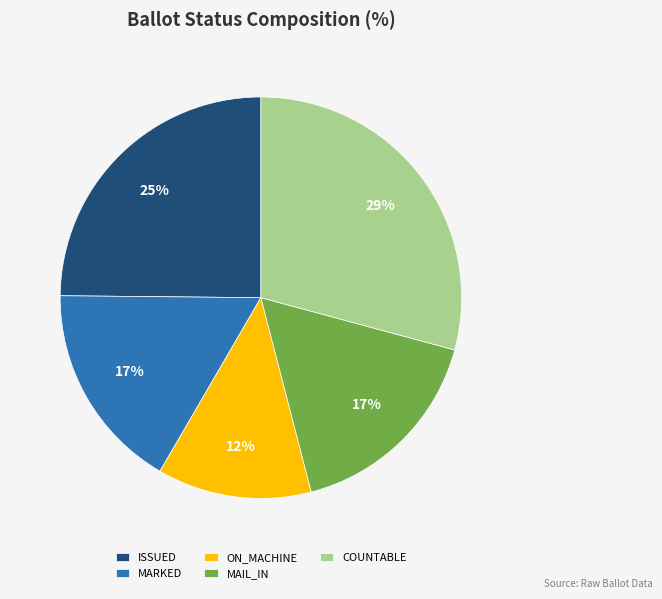

To the nearest percent, what is the difference between the MAIL_IN and ISSUED slice percentages?

8%